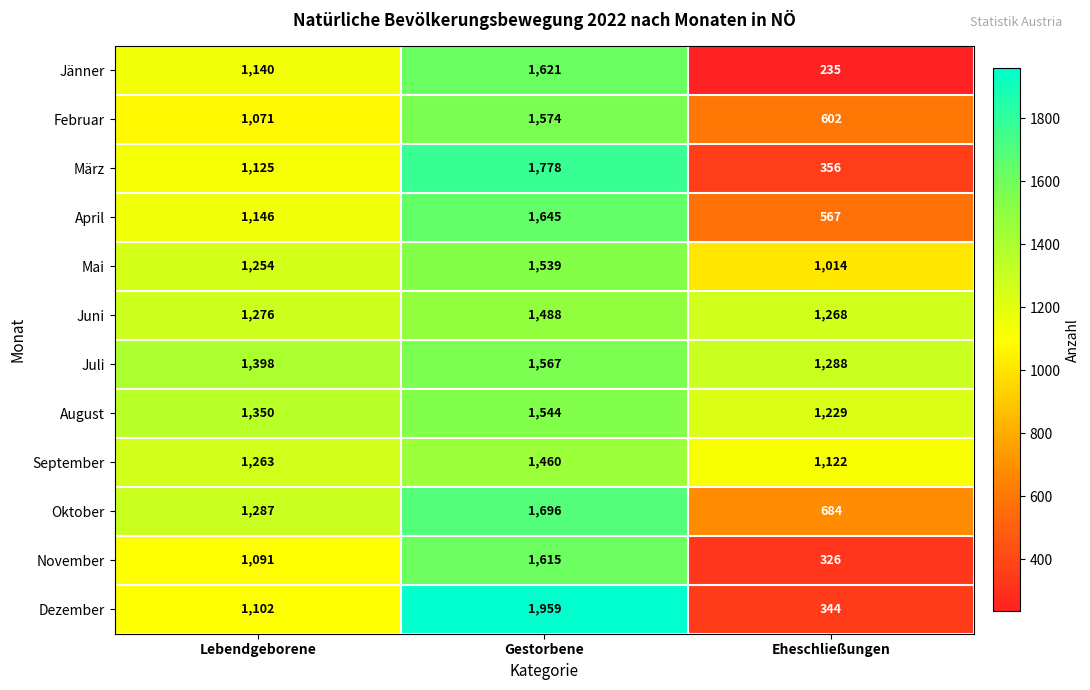

The Dezember series shows 1959 at Gestorbene. True or false?

True